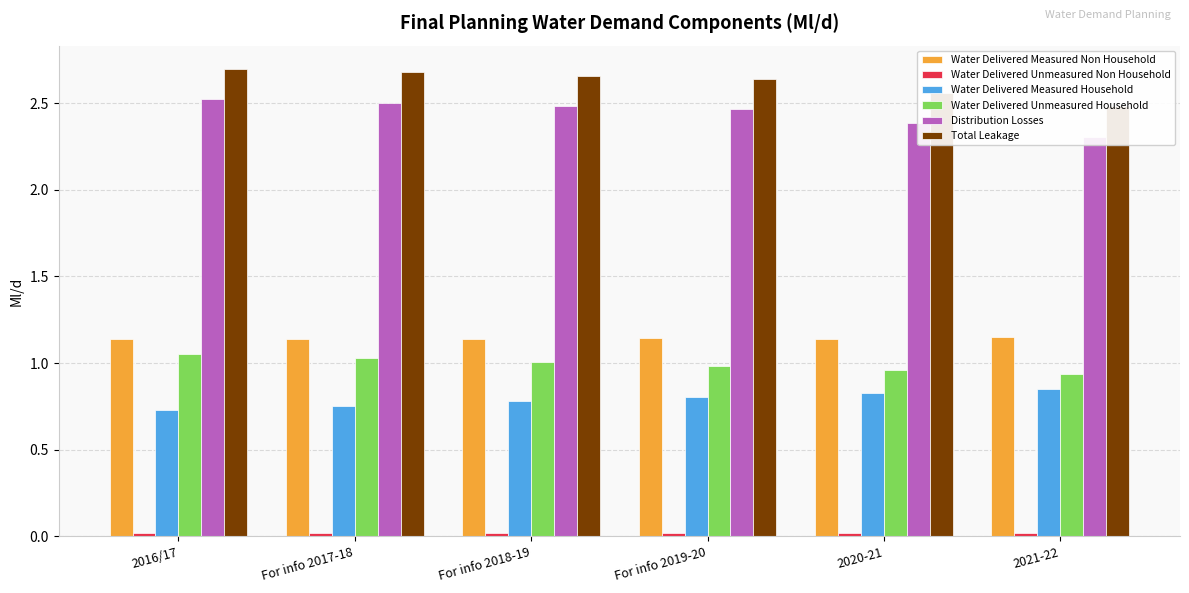

At which category is the sum across all series the highest?

2016/17